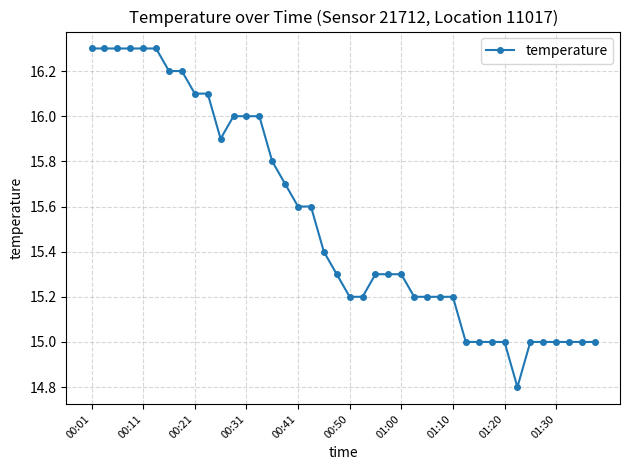

What is the difference between the second highest and minimum values?

1.5